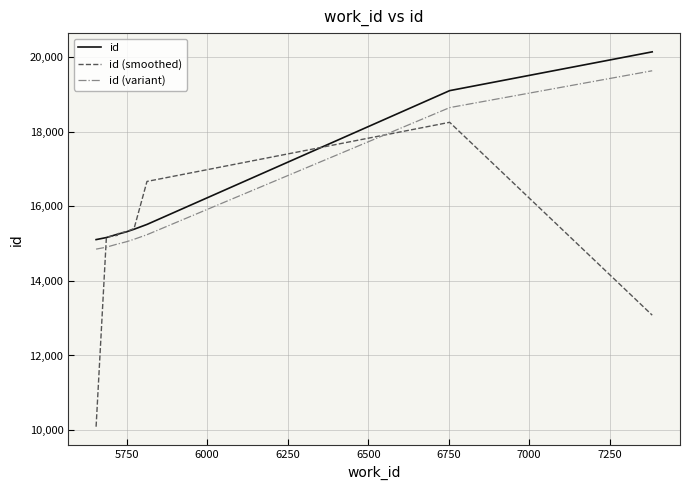

True or false: id and id (variant) intersect in this chart.

False